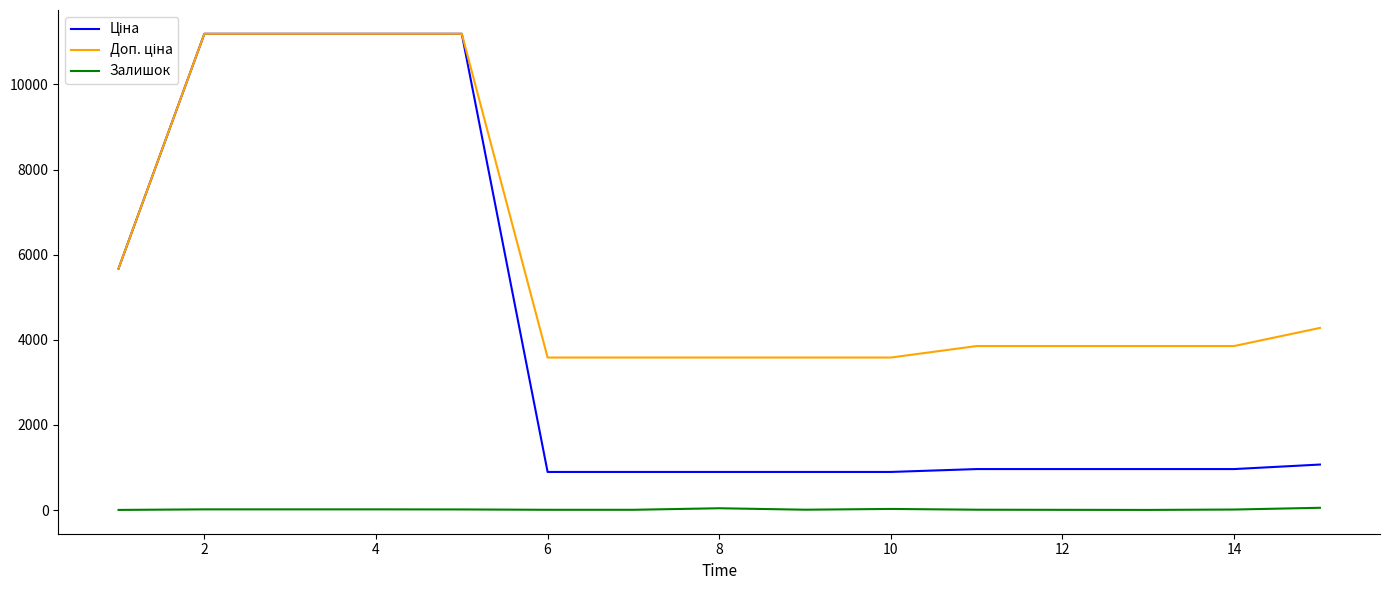

True or false: Ціна and Доп. ціна intersect in this chart.

False